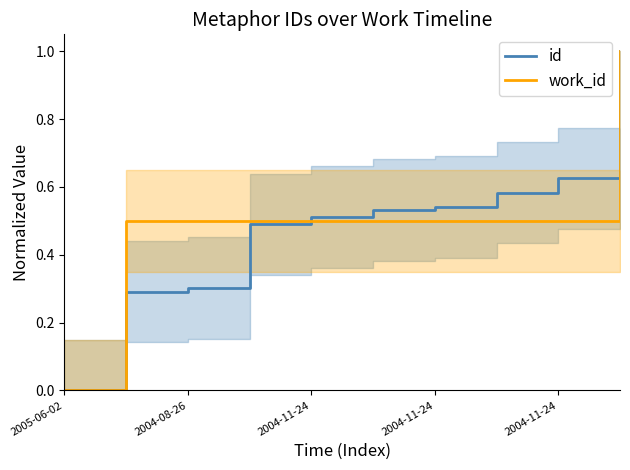

How many lines are shown in the chart?

2